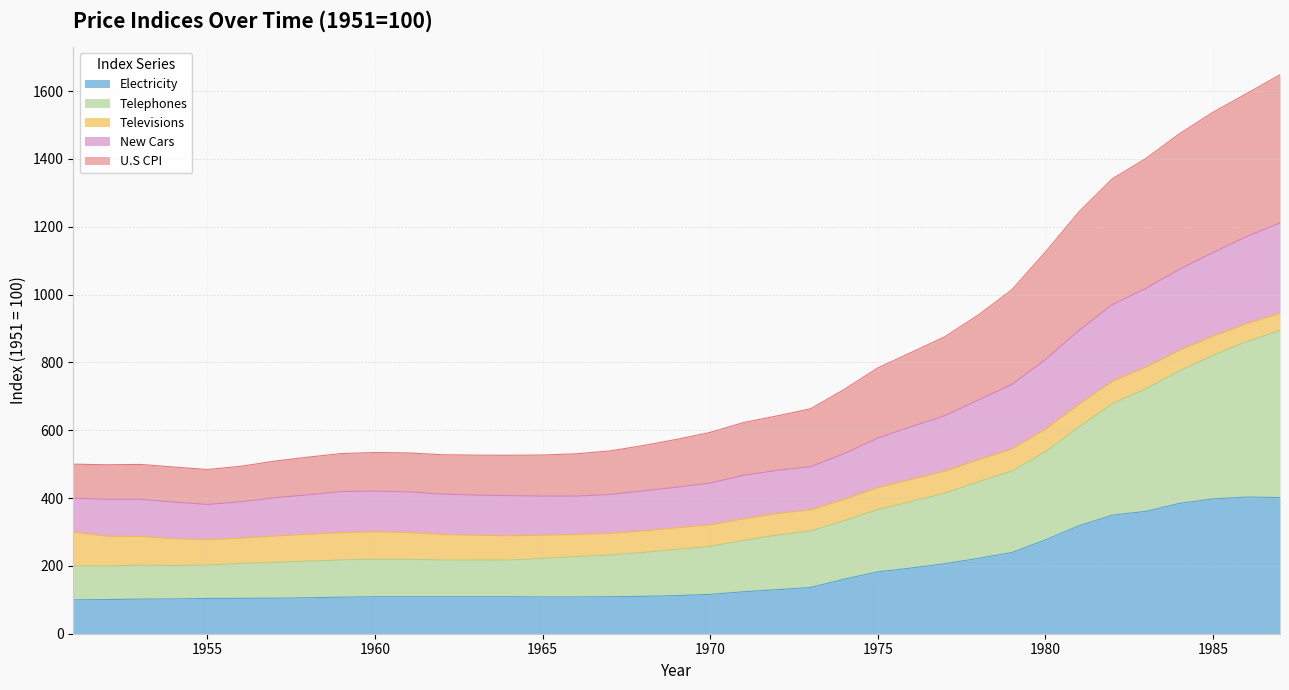

True or false: Telephones and New Cars intersect in this chart.

False